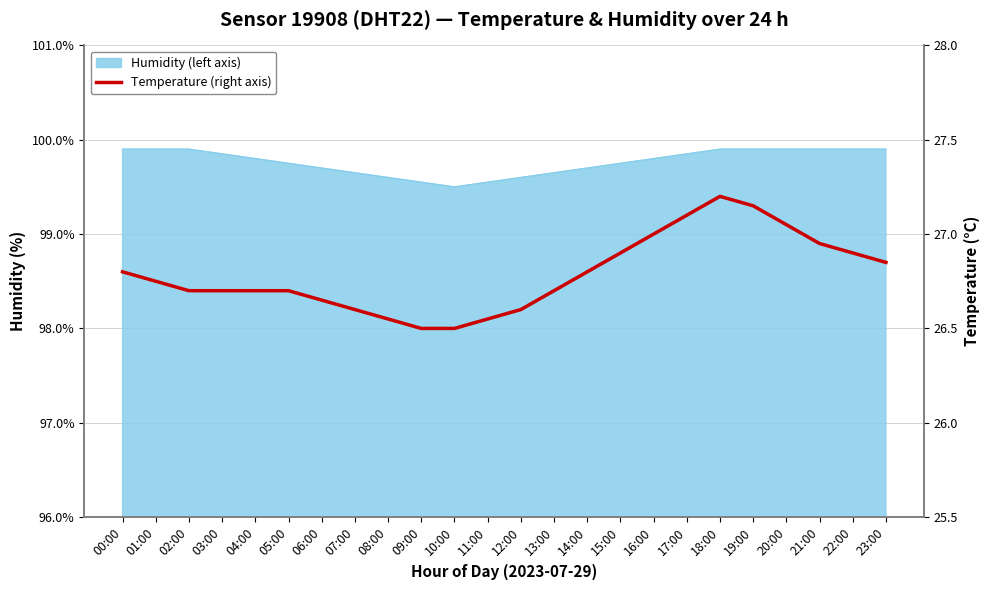

What position from the left is 20:00?

21